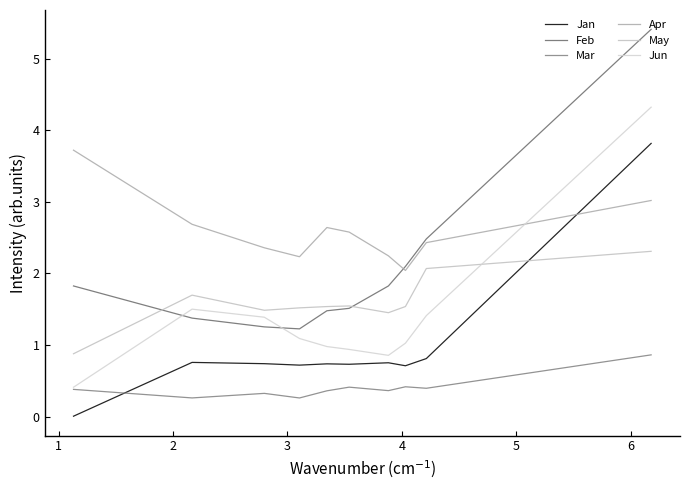

What is the value of the Feb point at the 3rd from the left?

1.3